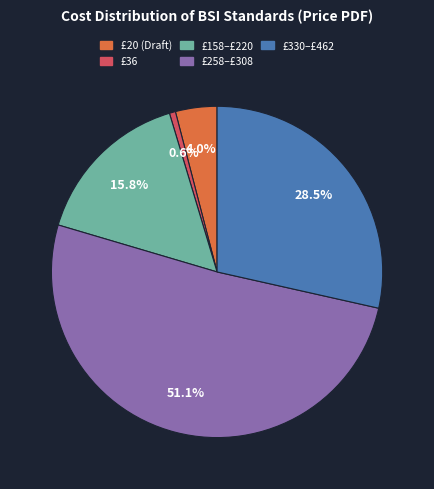

Does any single category account for the majority?

Yes